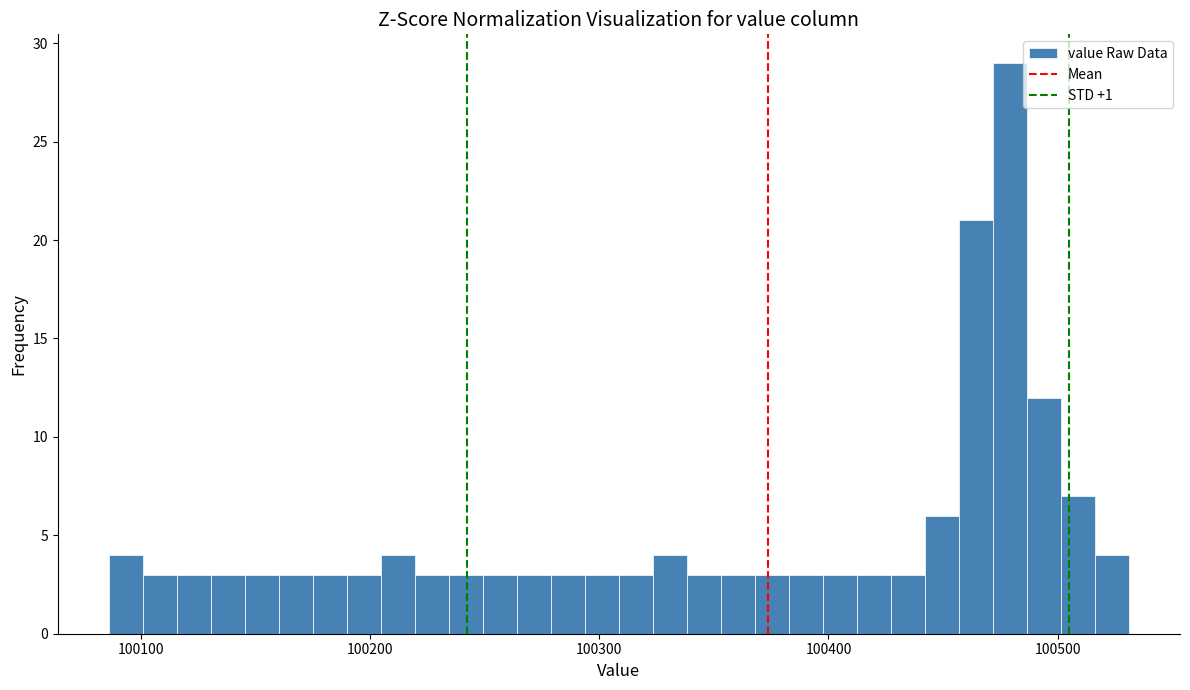

Around what value on the x-axis is the tallest bar? Give the approximate position of its centre, as read against the axis.

100480